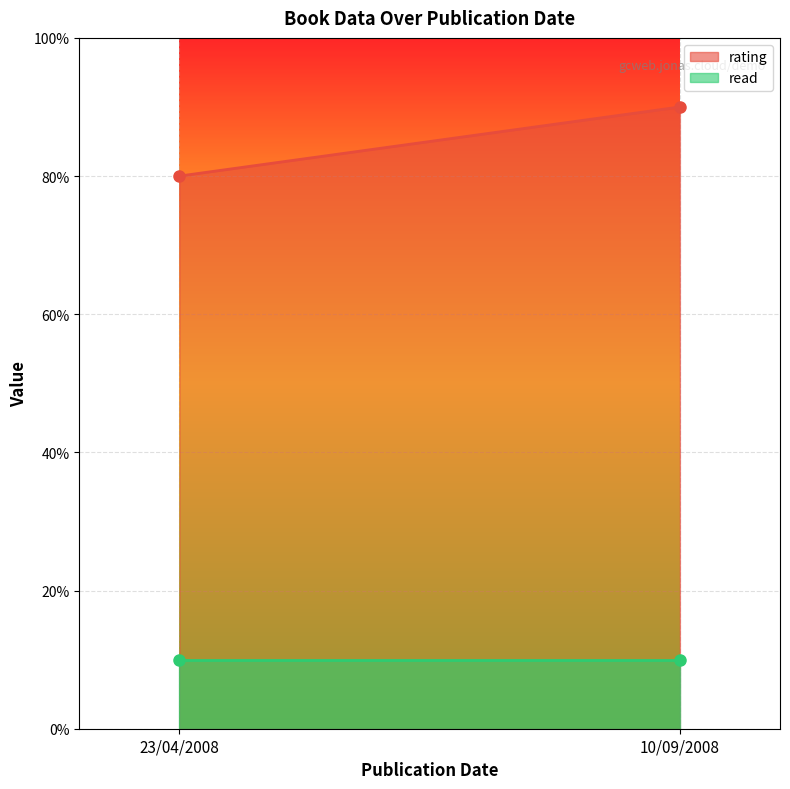

Is it true that read equals 0 at 23/04/2008?

False